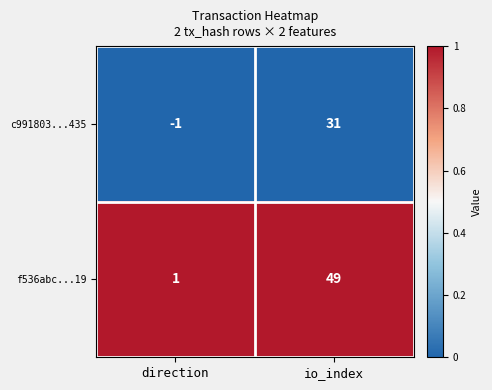

What is the difference between the highest and lowest values at io_index?

18